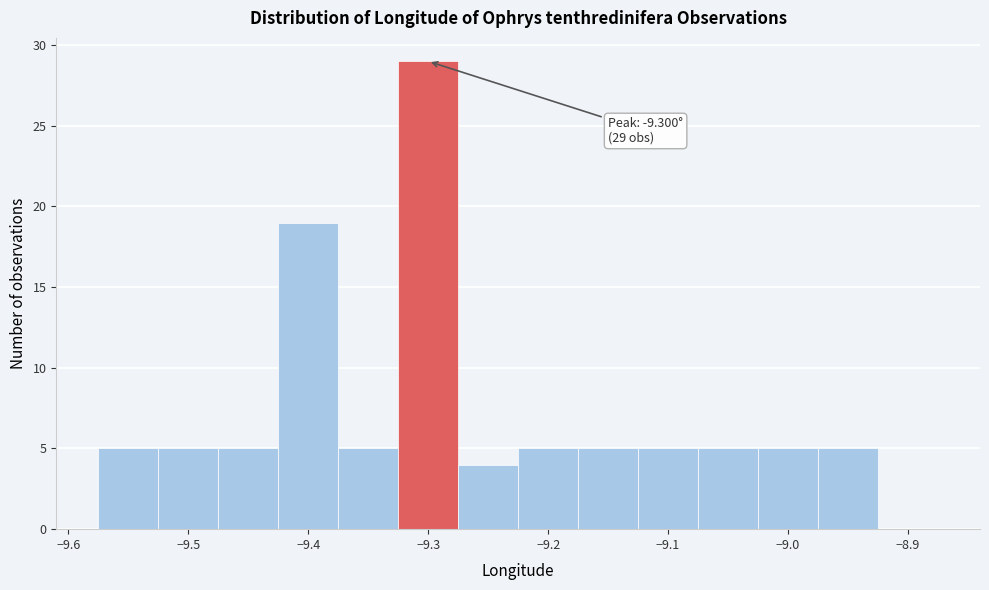

Which range on the x-axis has the tallest bar?

-9.325 to -9.275